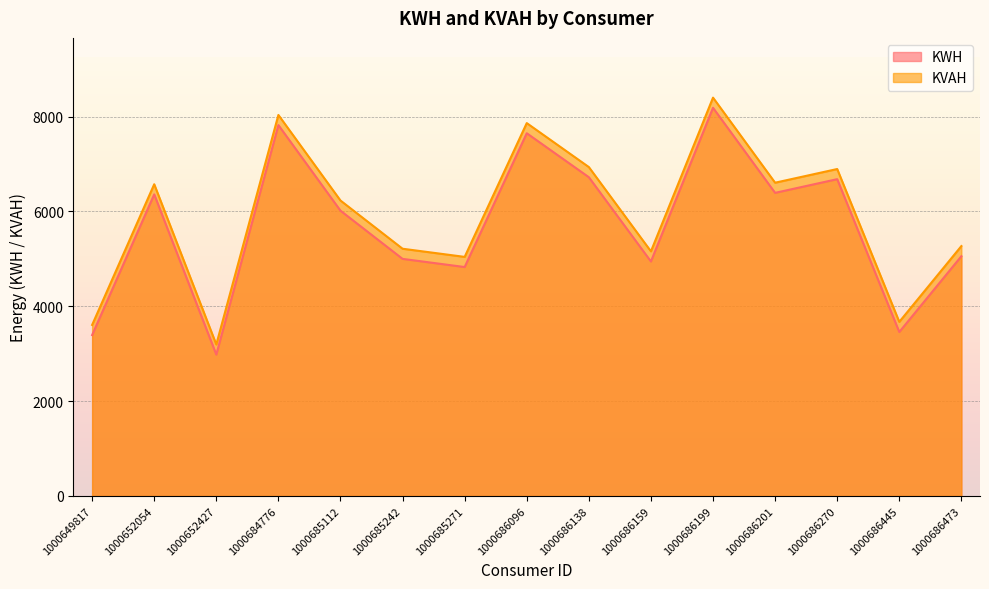

True or false: KWH and KVAH cross at least once.

False